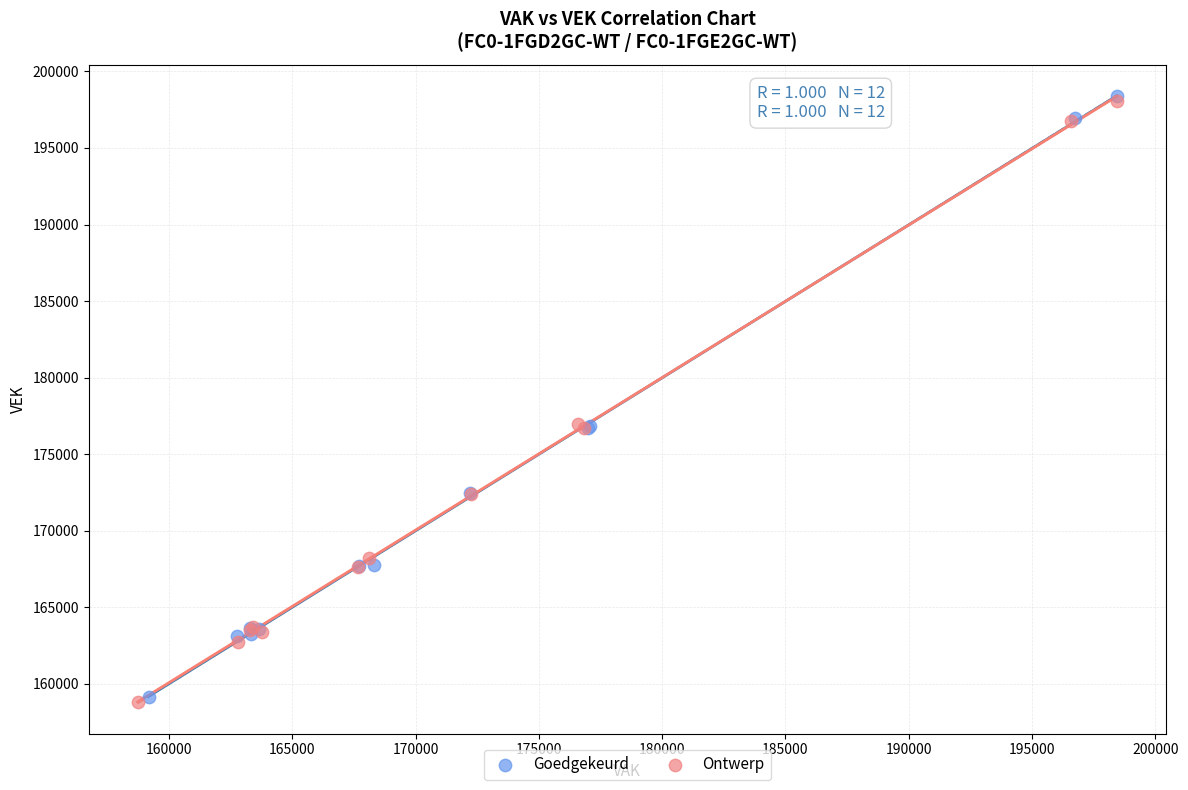

Which series has the largest Y range (max minus min)?

Ontwerp